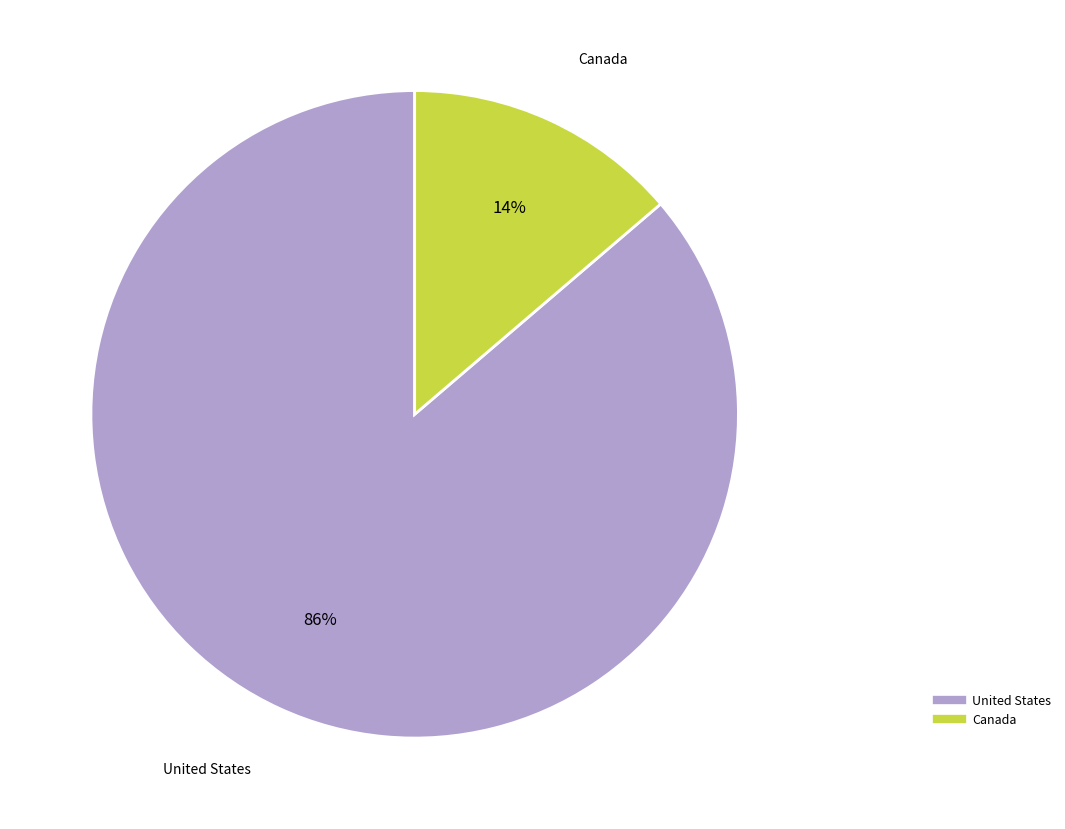

Approximately how many times larger is the value at Canada compared to United States?

0.2